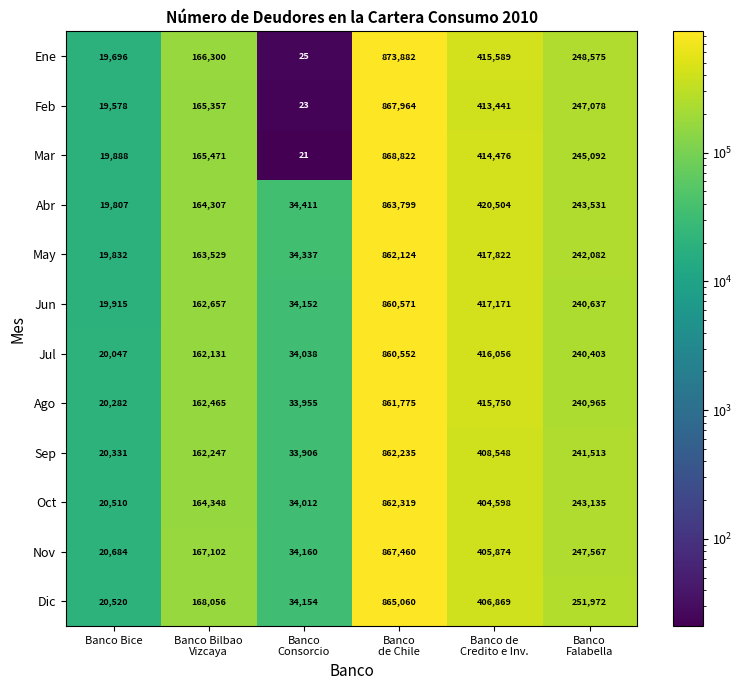

At how many categories does at least one series exceed 37471?

4